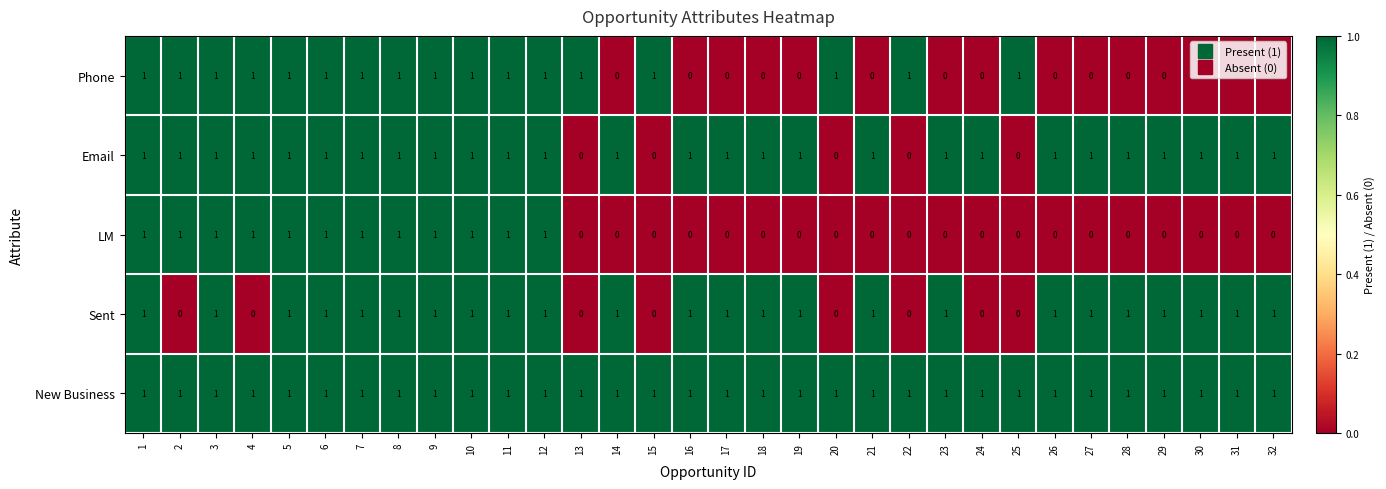

Rank the series by their average value, from lowest to highest.

LM, Phone, Sent, Email, New Business